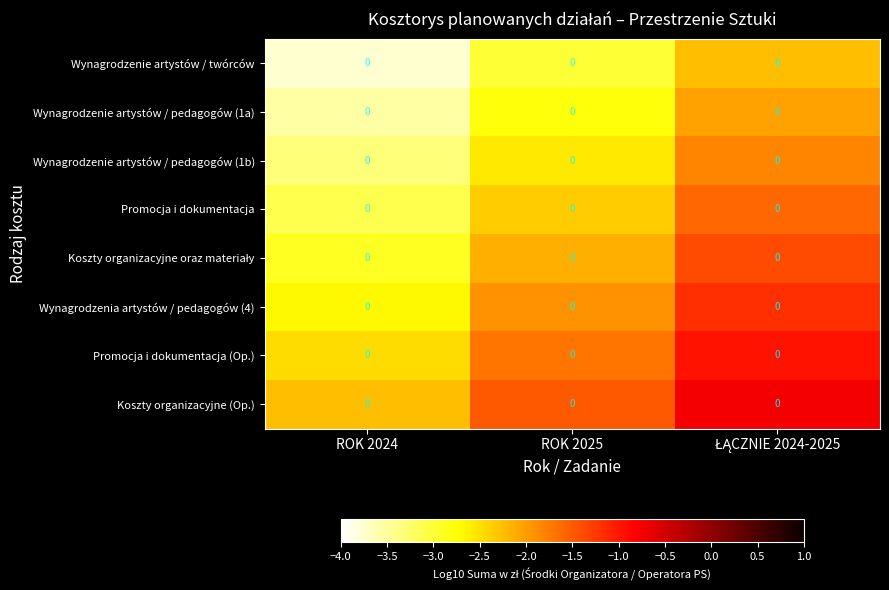

What is the sum of the Wynagrodzenie artystów / pedagogów (1a) values at ŁĄCZNIE 2024-2025 and ROK 2025?

-4.8